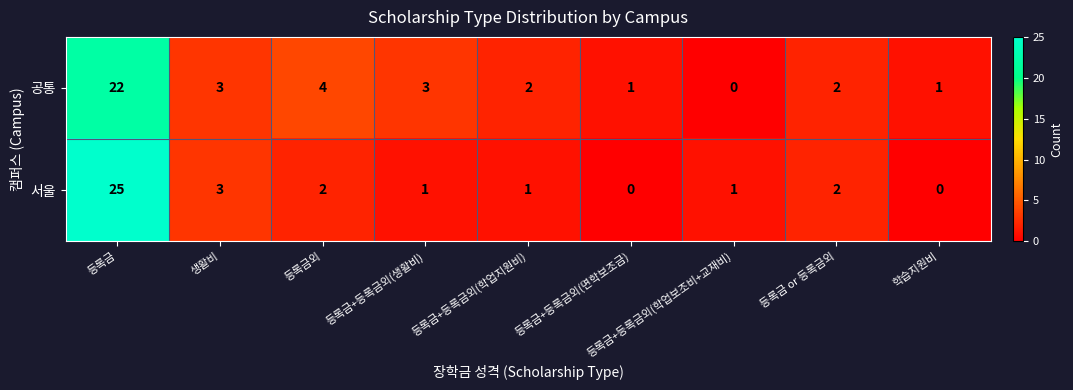

What is the difference between the maximum and minimum values in the 공통 series?

22